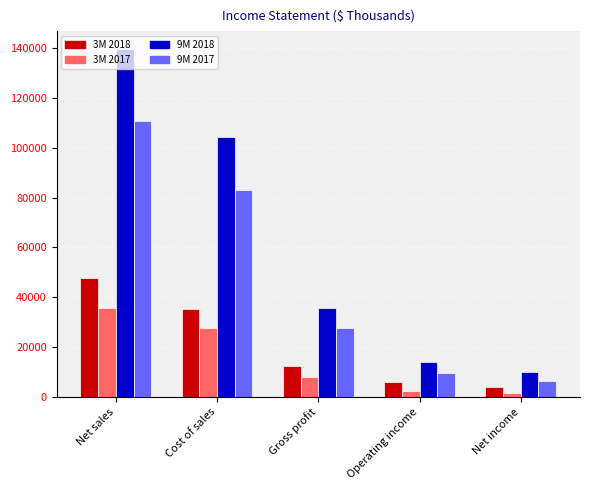

The 3M 2018 series shows 19050 at Gross profit. True or false?

False